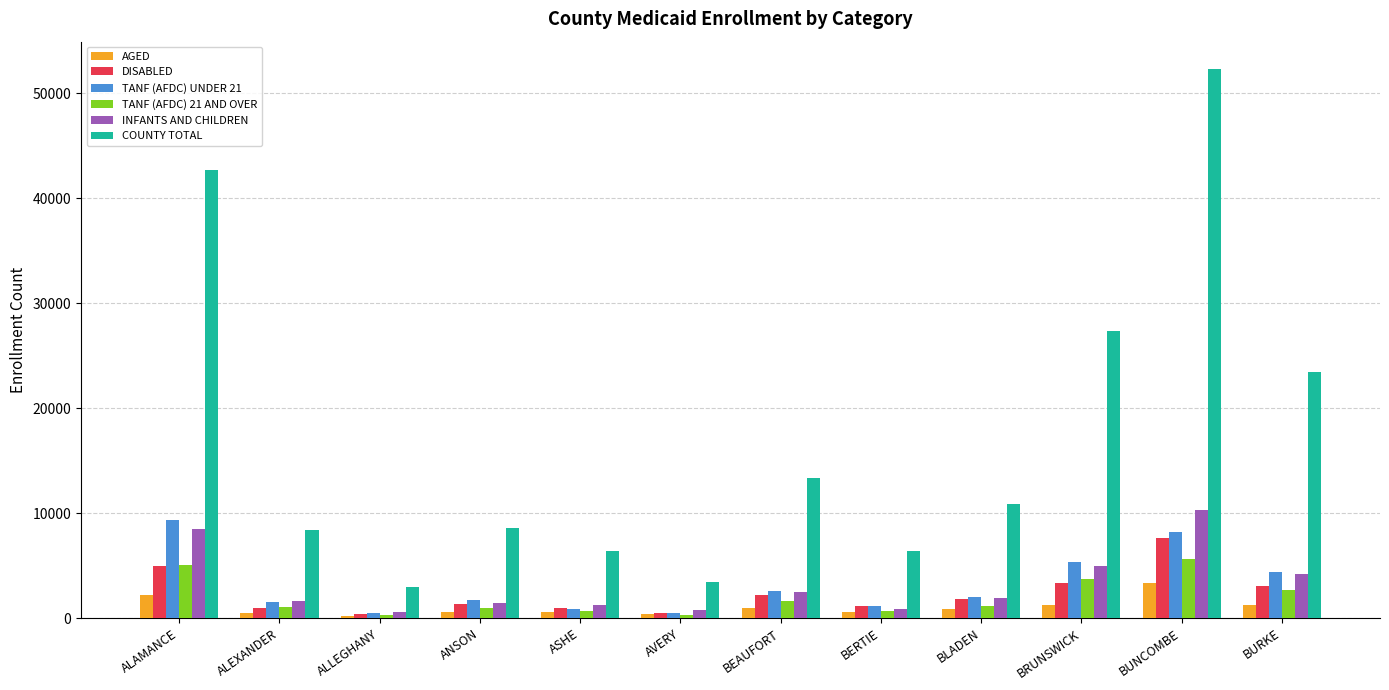

What is the difference between the highest and lowest values at BURKE?

22199